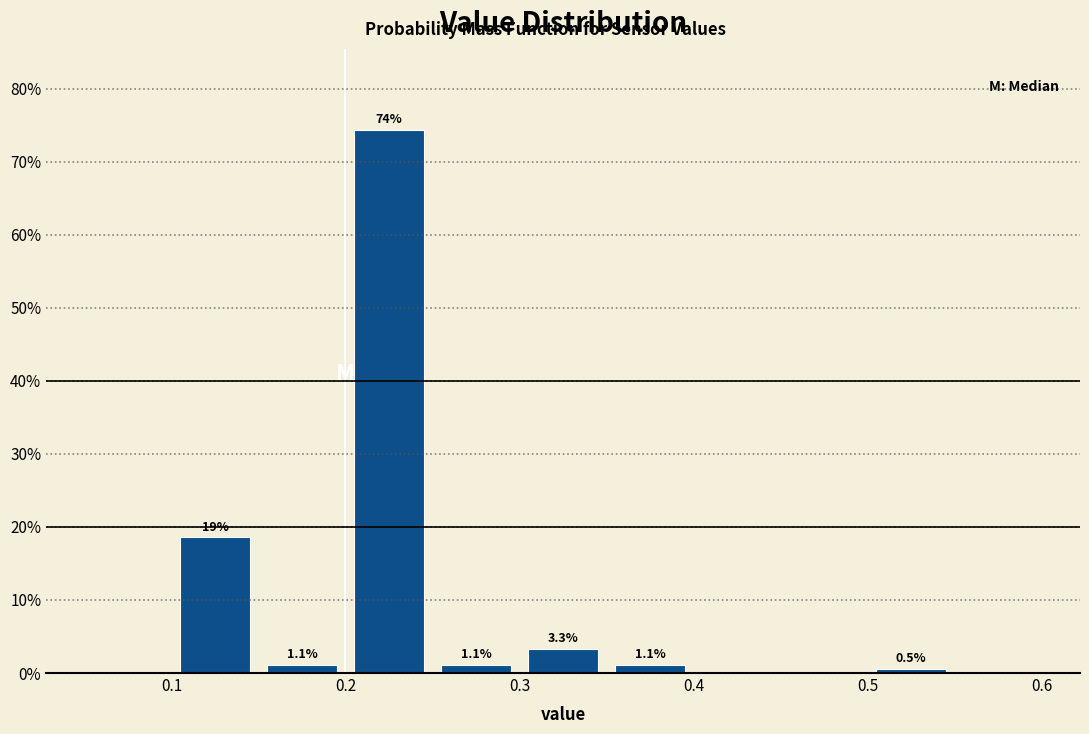

Over which range of the x-axis is the bar tallest?

0.20 to 0.25